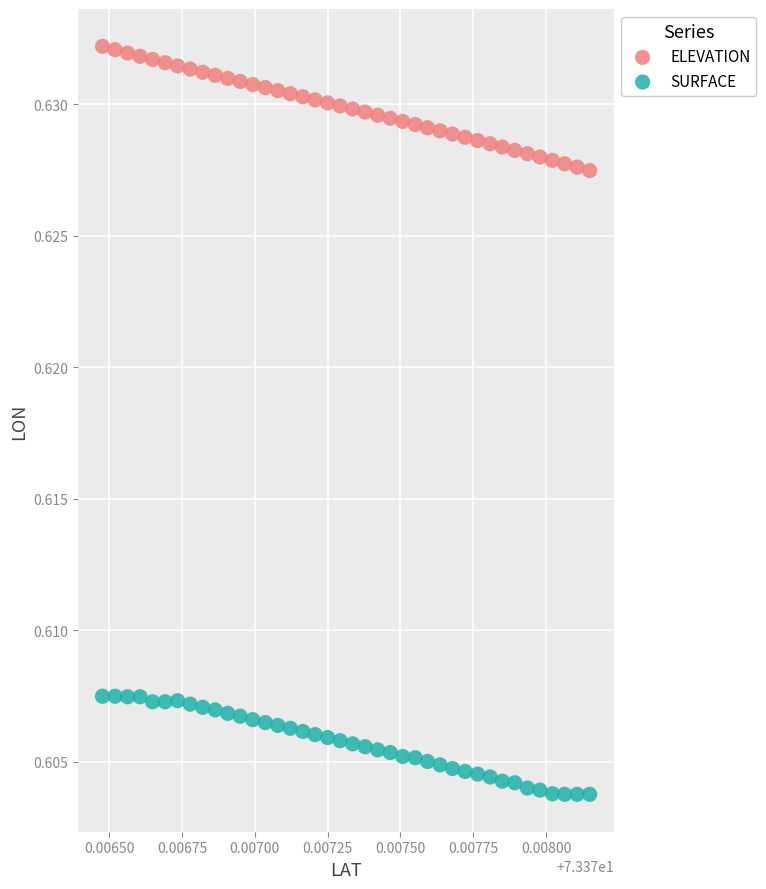

Which series has the widest spread of Y values?

ELEVATION